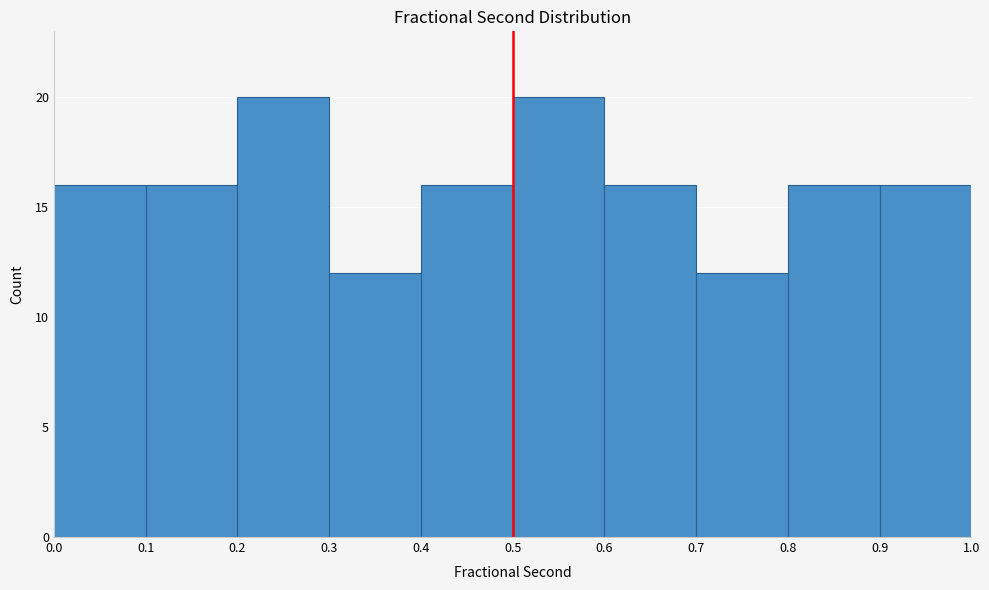

How tall is the bar that spans 0.4 to 0.5 on the x-axis? The values are not printed on the chart, so give them approximately, as read against the axis.

16